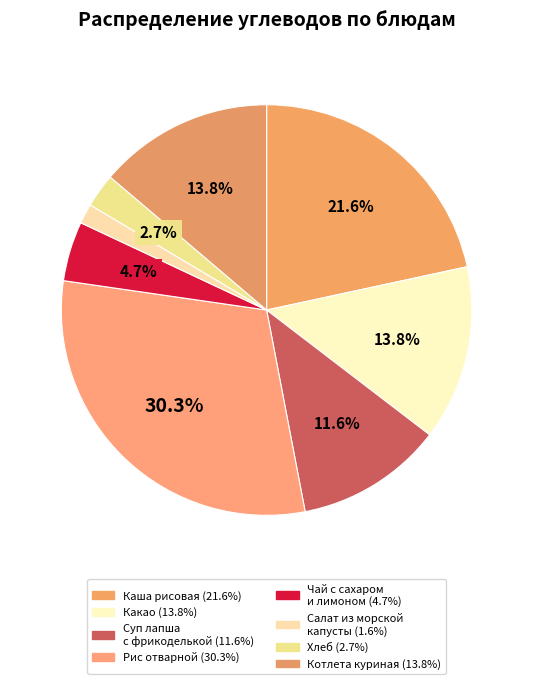

Rank the categories by value from highest to lowest.

Рис отварной (углеводы), Каша рисовая (углеводы), Какао (углеводы), Котлета куриная (углеводы), Суп лапша с фрикоделькой (углеводы), Чай с сахаром и лимоном (углеводы), Хлеб (углеводы), Салат из морской капусты (углеводы)